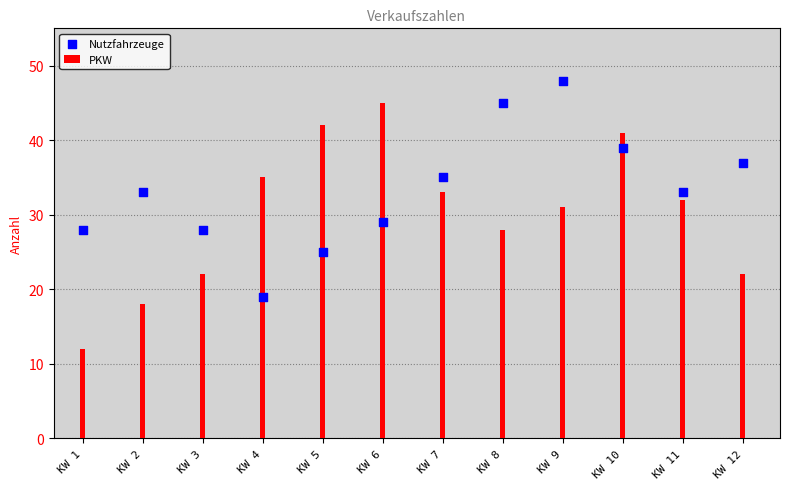

What is the change in value from KW 3 to KW 7?

+7